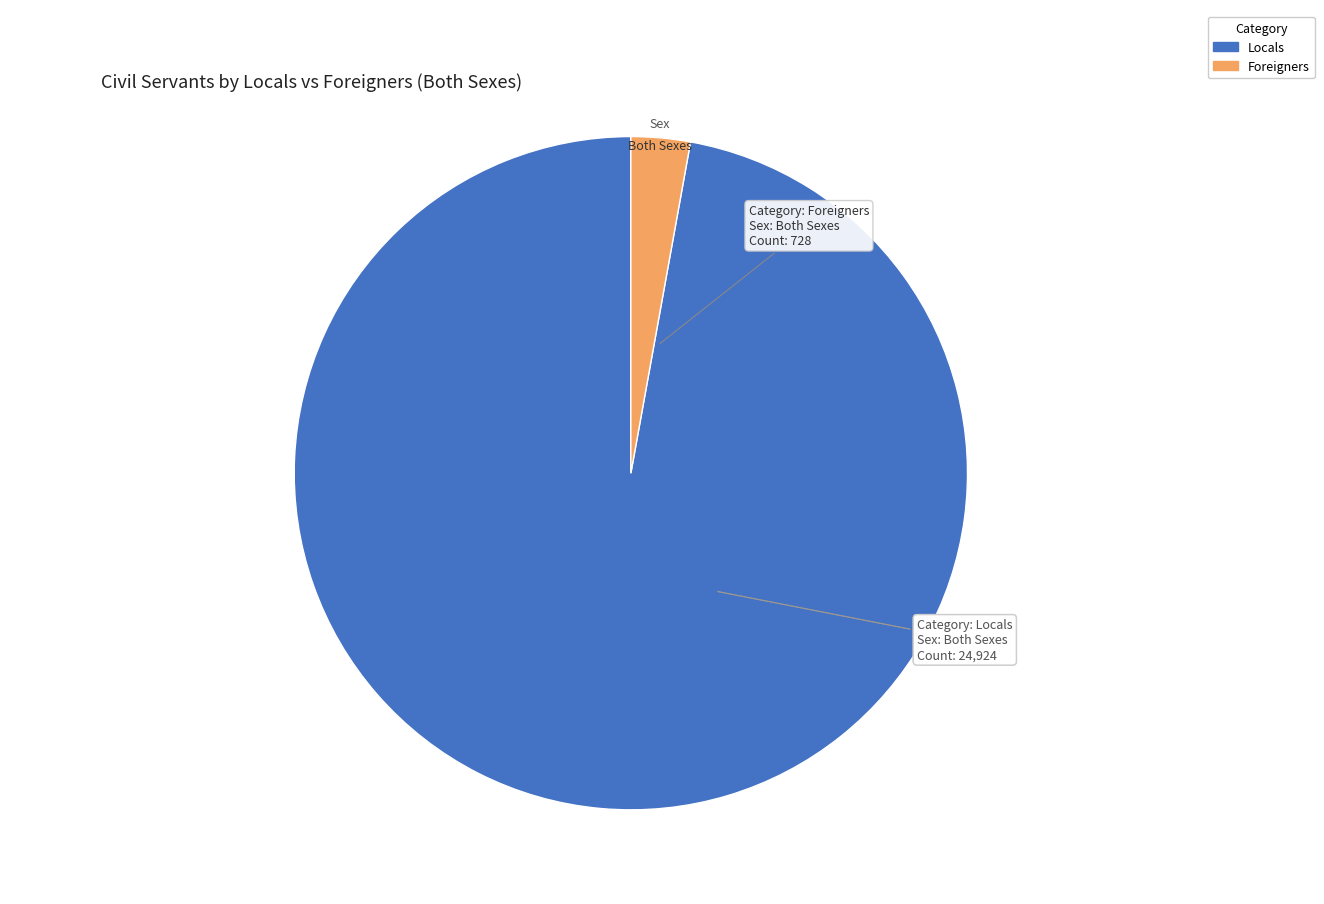

Is there a majority slice in this chart?

Yes